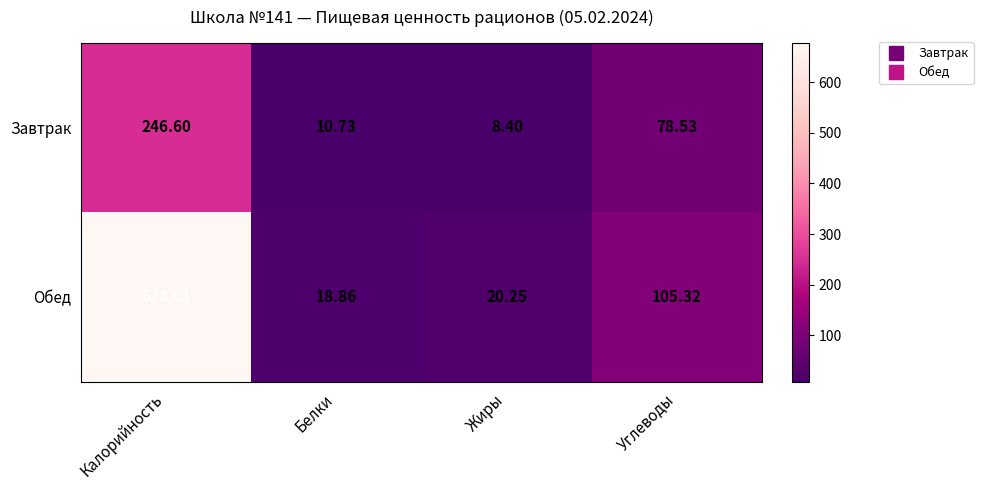

How many data points in Завтрак are less than 78?

2